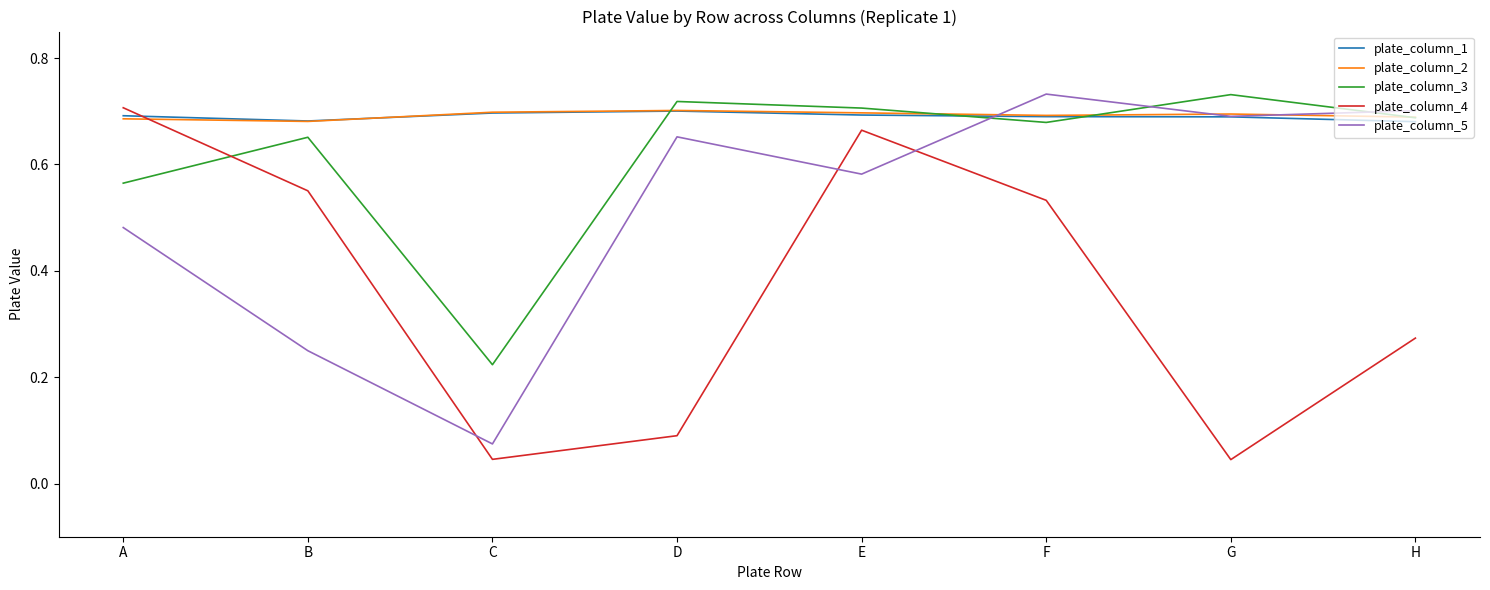

The plate_column_1 series shows 1.0 at B. True or false?

False